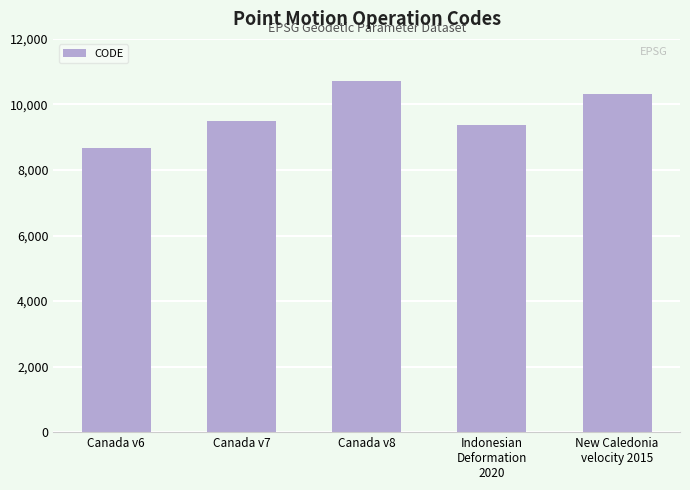

What is the ratio of the value at Canada v7 to the value at Indonesian
Deformation
2020?

1.0